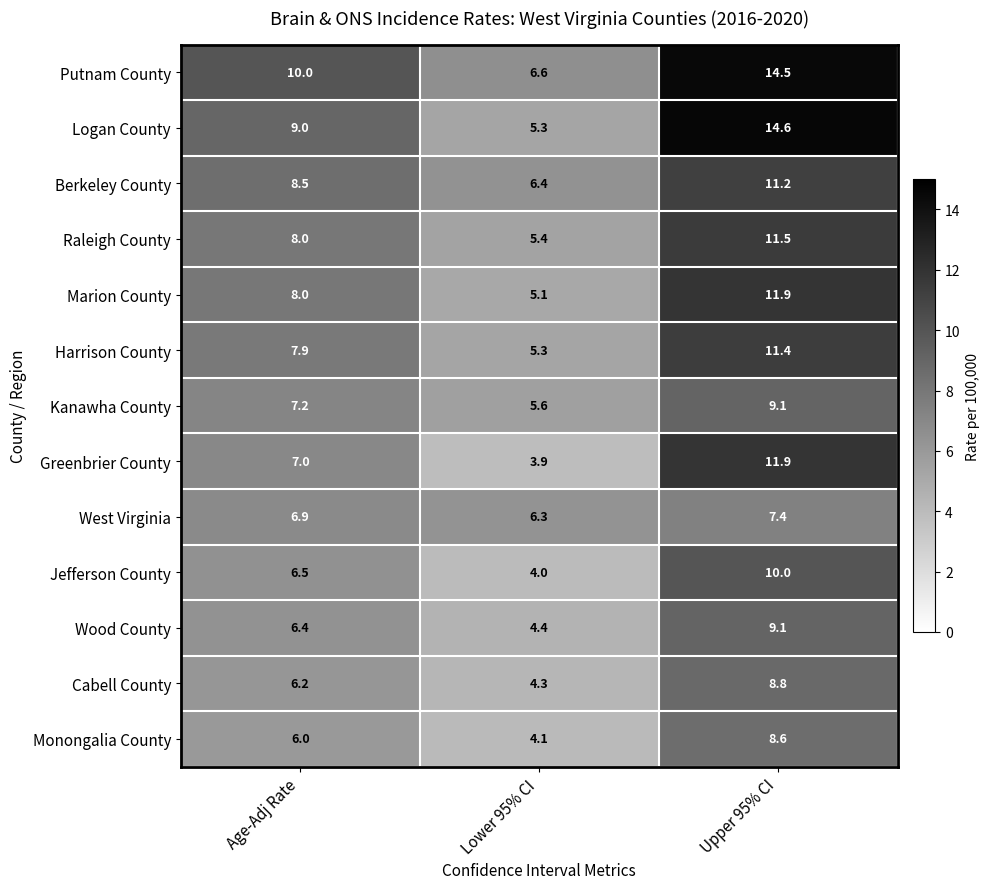

What is the average value of the Monongalia County series?

6.2